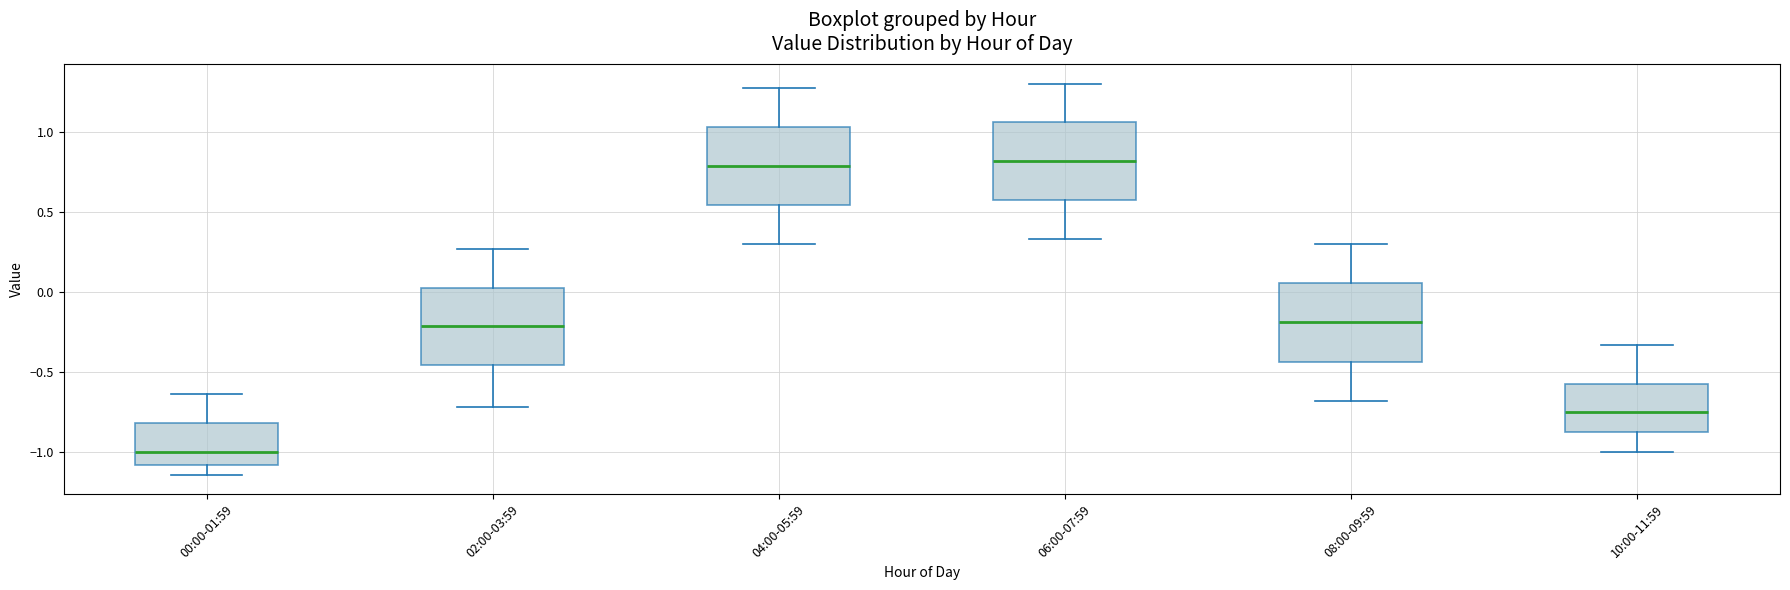

Where does the median line of the box for 08:00-09:59 sit on the y-axis? The values are not printed on the chart, so give them approximately, as read against the axis.

-0.20